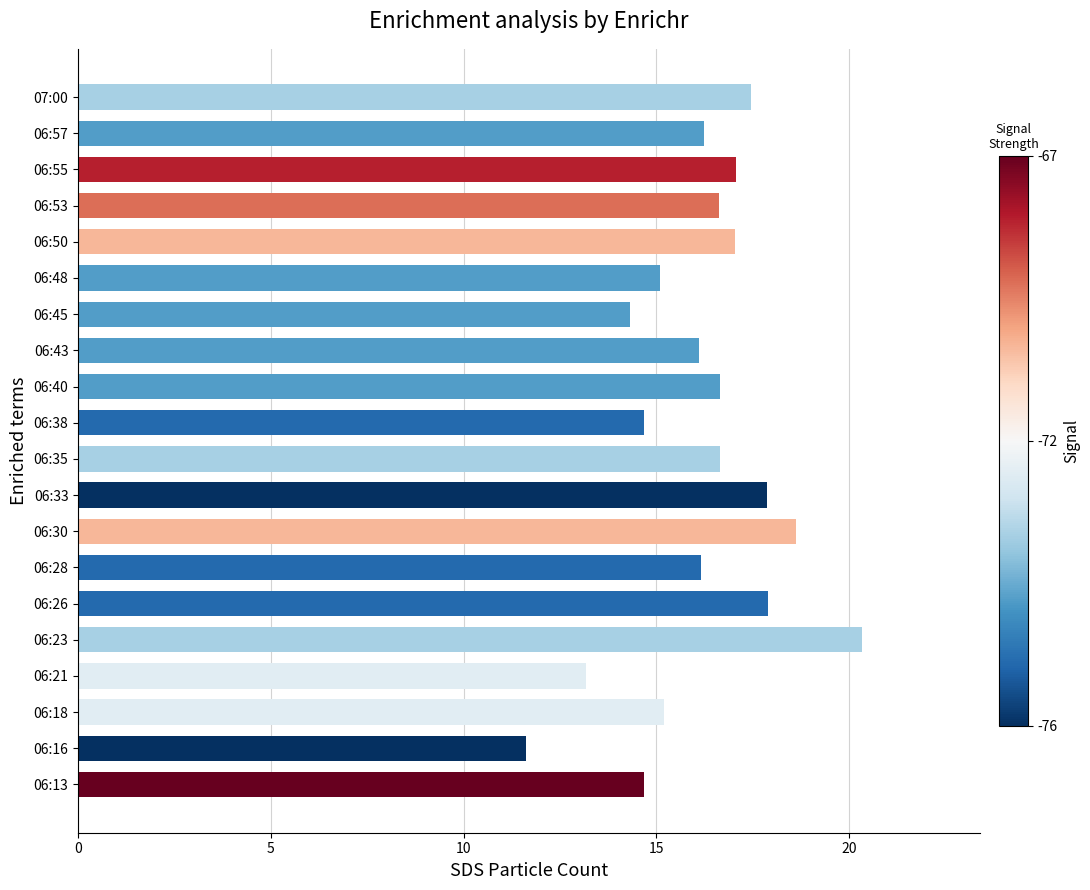

Count the number of data series in this chart.

1